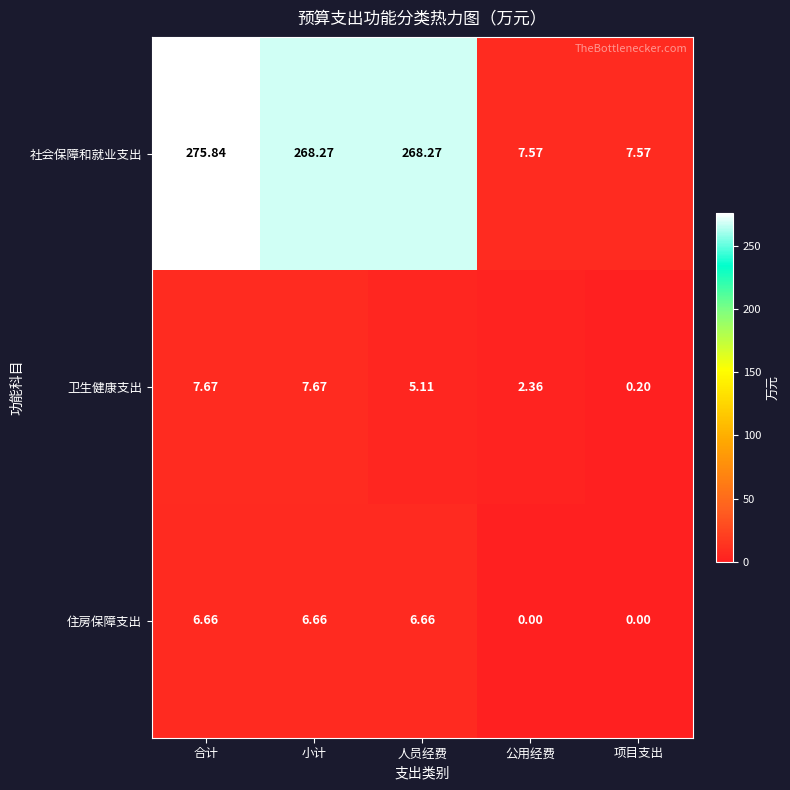

Count the number of categories in the chart.

5